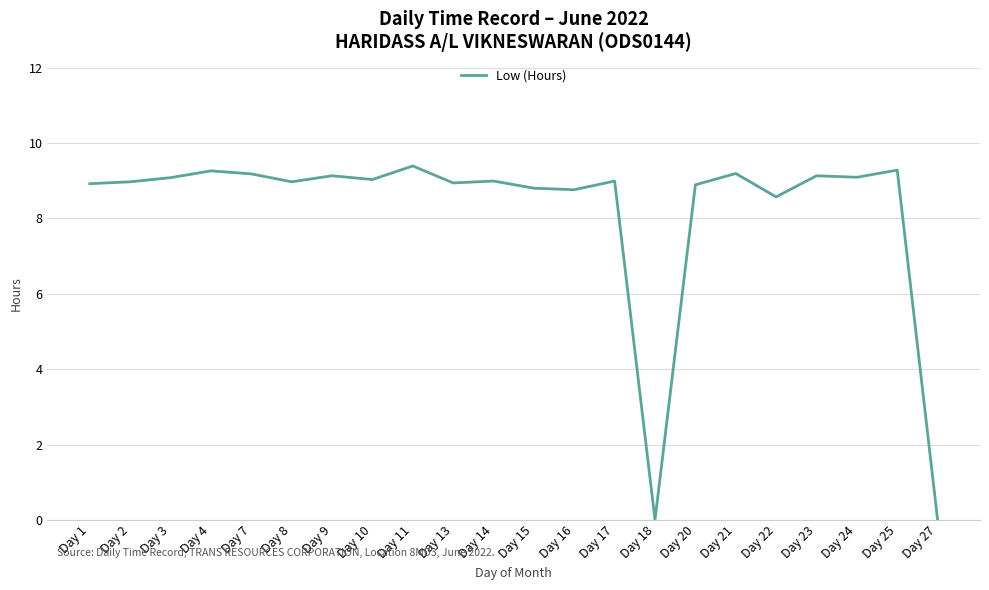

What is the greatest value displayed?

9.4